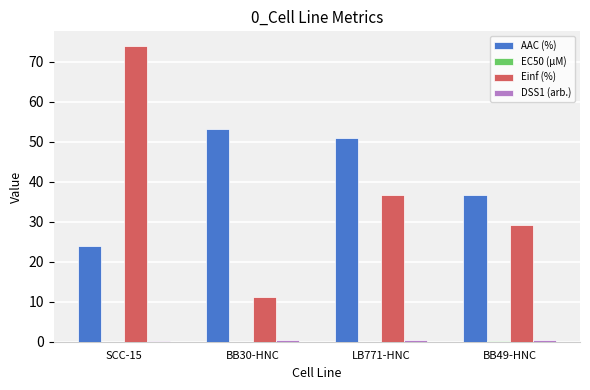

Are the bars grouped side by side (vs. stacked)?

Yes